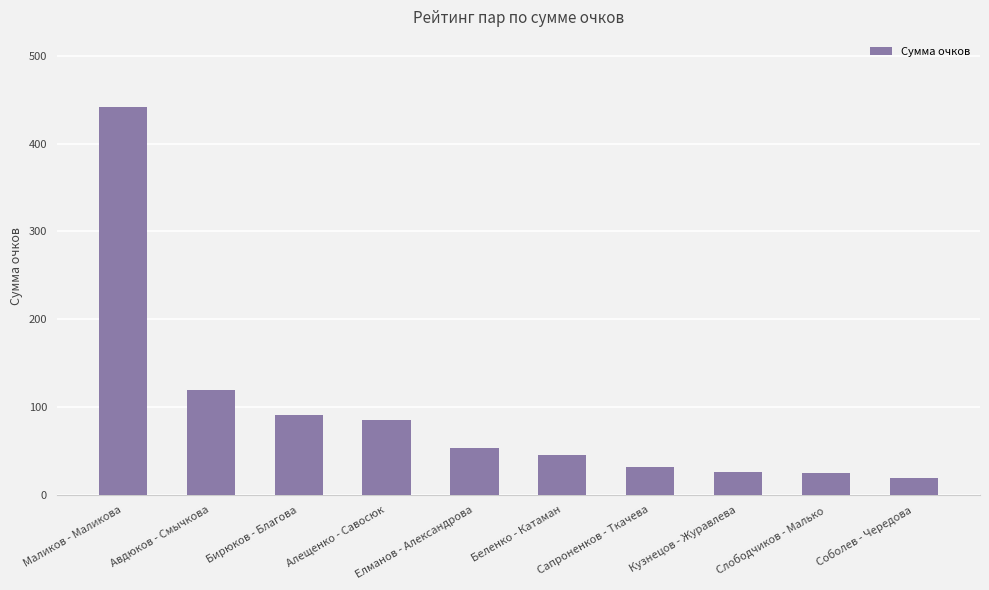

What is the difference between the maximum and minimum values?

422.4